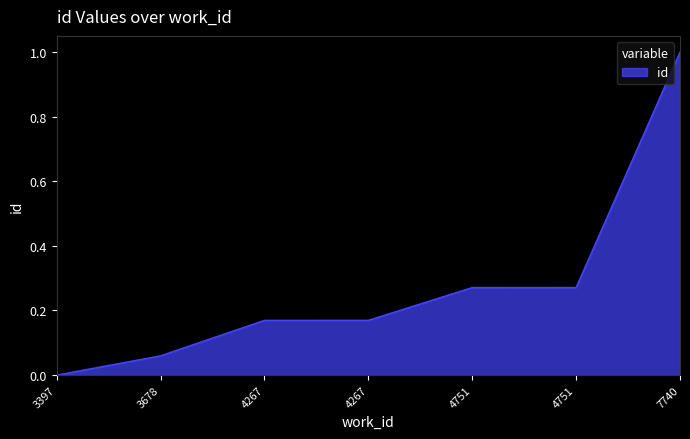

Does the chart display data point markers on the line(s)?

No